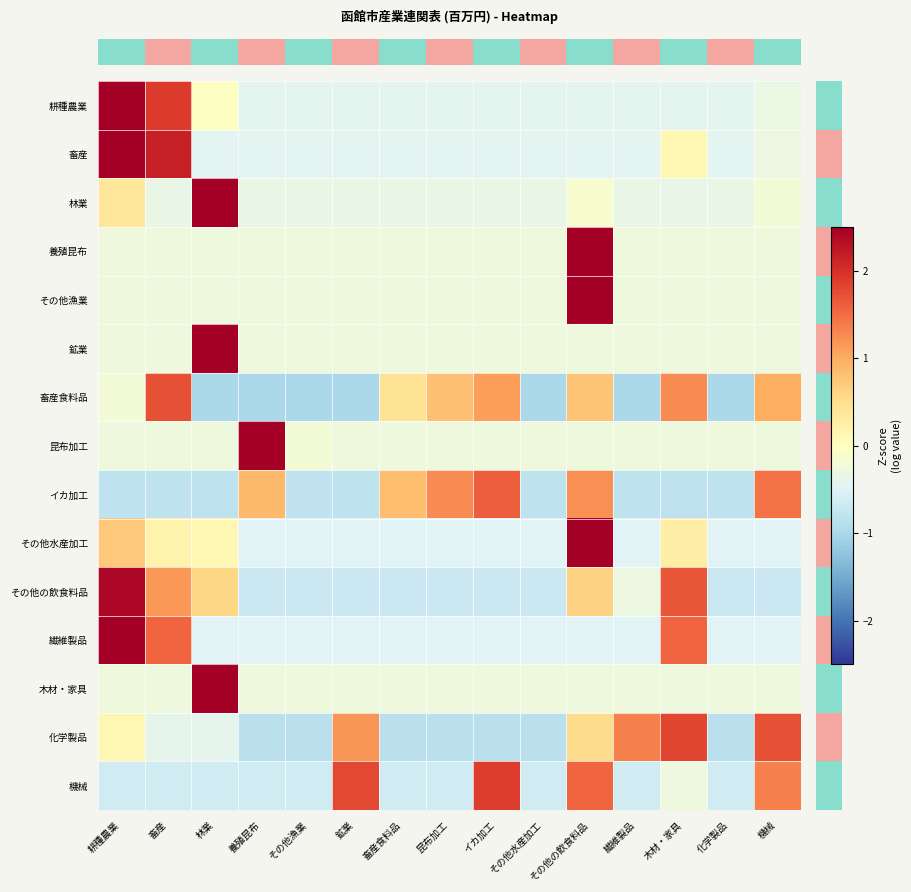

Which has a higher value, イカ加工 or 木材・家具?

イカ加工